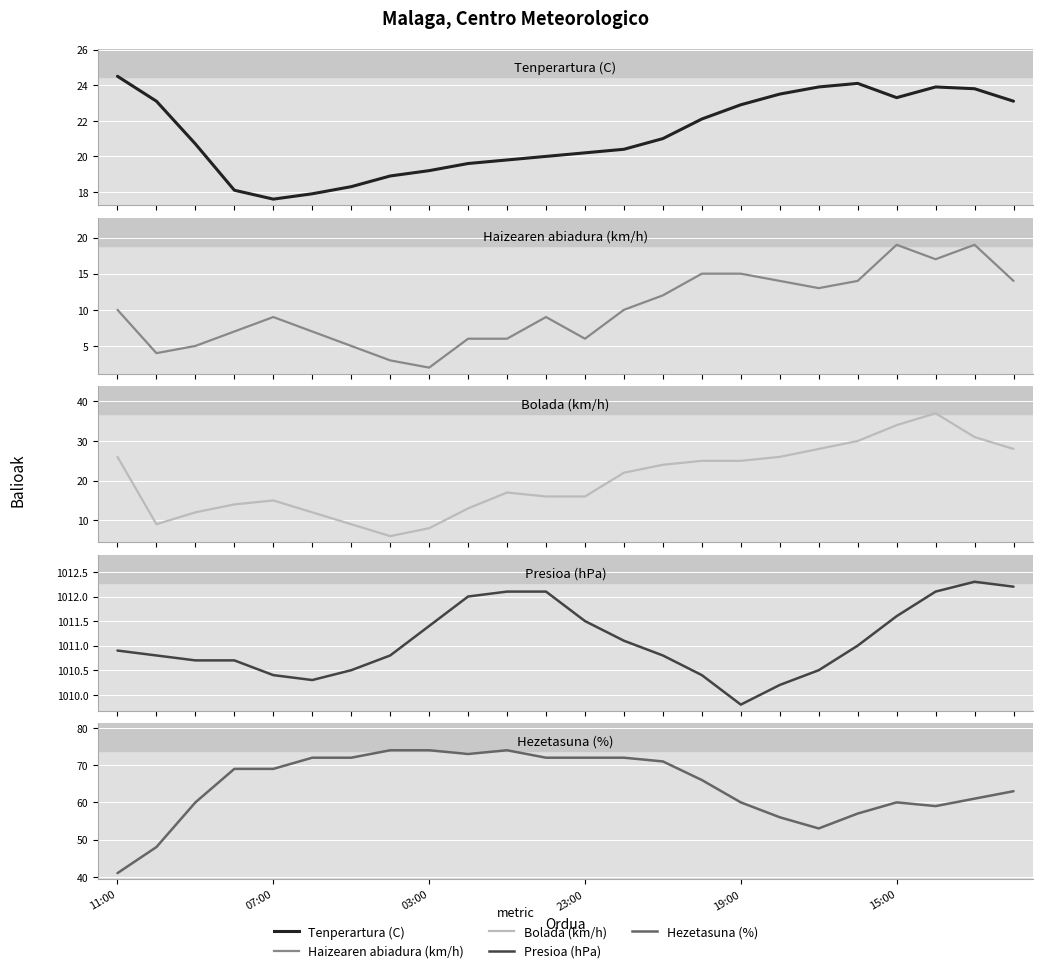

Count the number of categories in the chart.

24